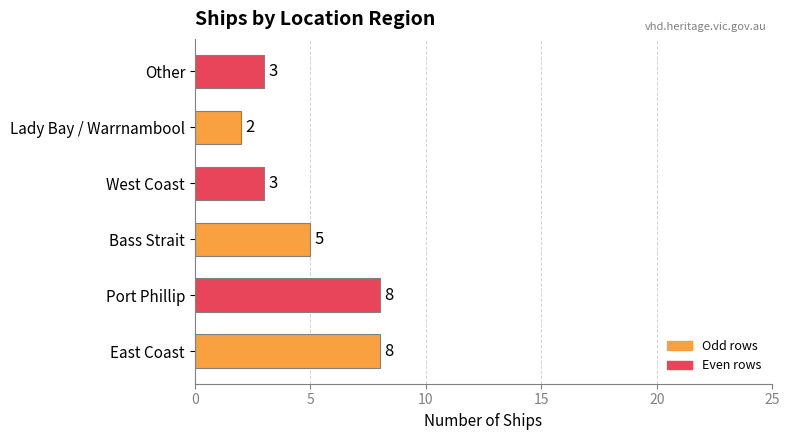

Reading bottom to top, transcribe all the data shown in this chart.

8	8	5	3	2	3